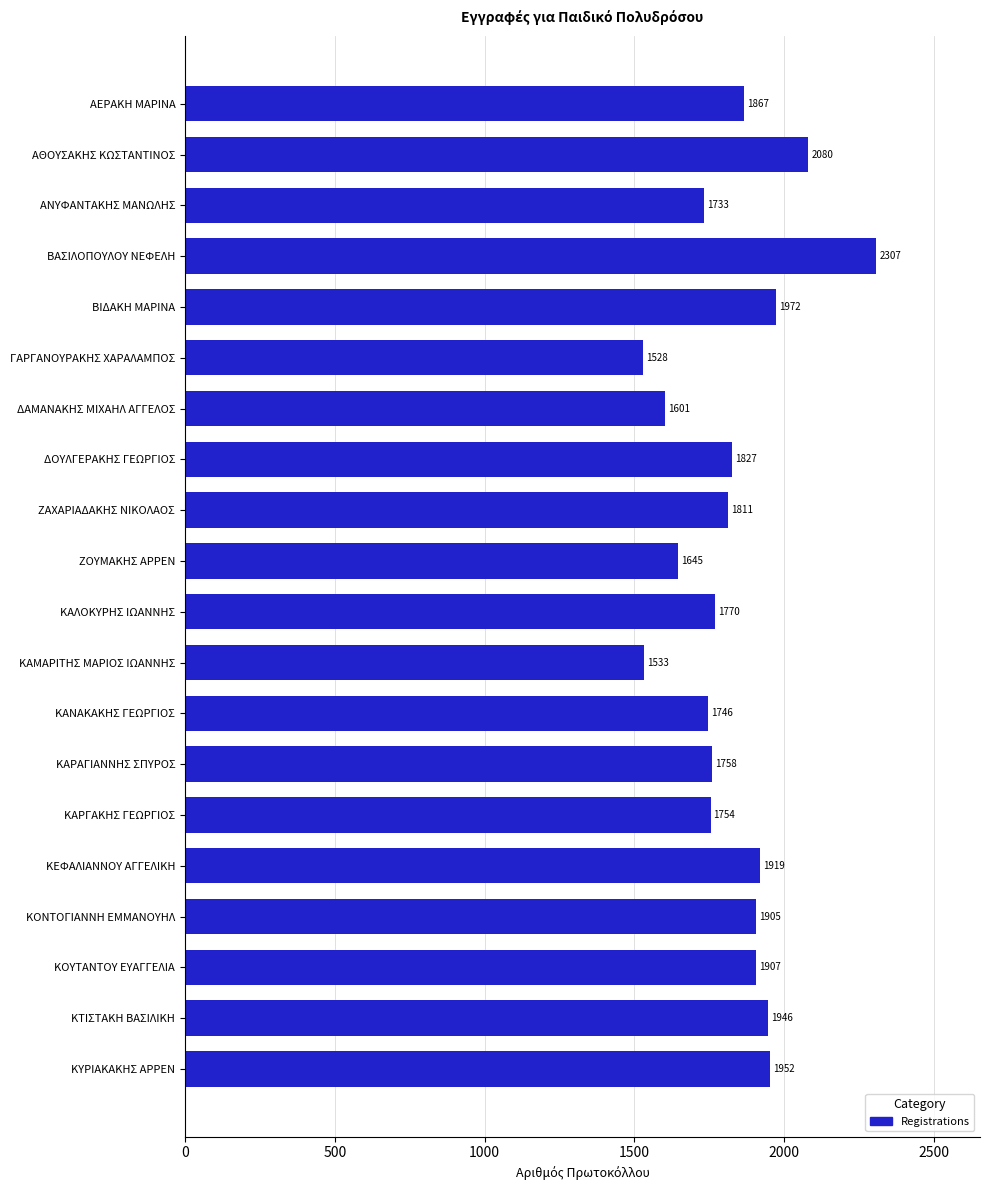

Count the number of data series in this chart.

1